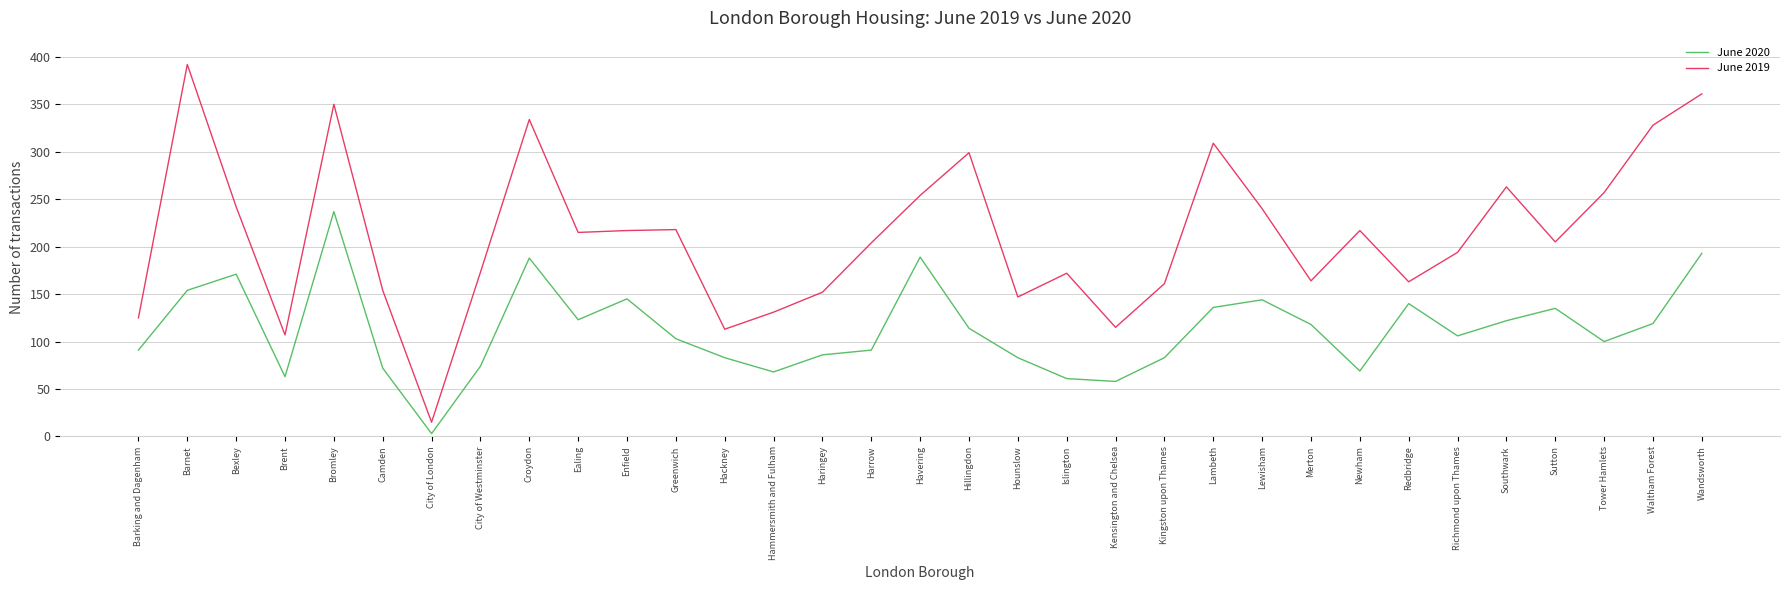

True or false: June 2019 and June 2020 intersect in this chart.

False